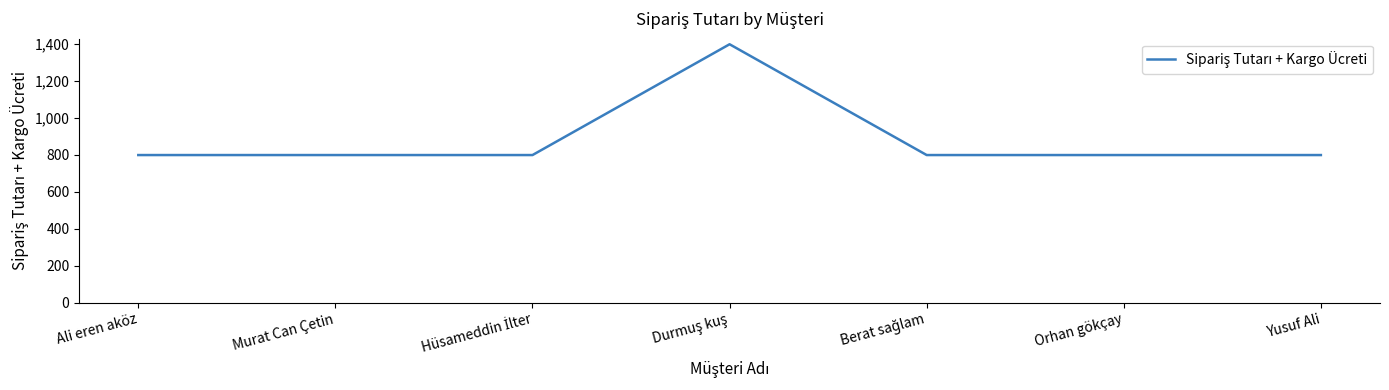

What is the maximum value shown in the chart?

1399